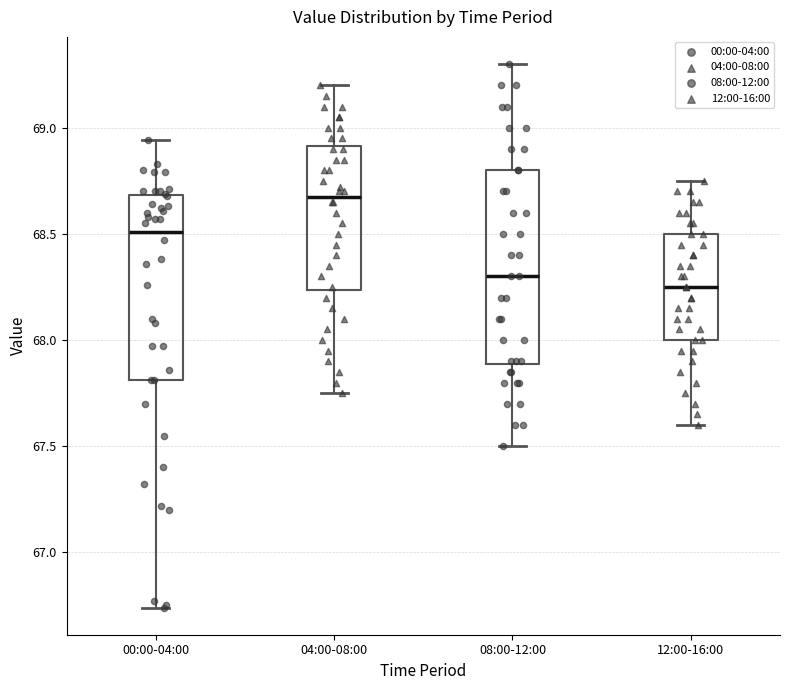

Reading left to right, read every box against the y-axis: the position of its median line, the range the box covers, and the ends of its whiskers. The values are not printed on the chart, so give them approximately, as read against the axis.

00:00-04:00: median 68.50, box 67.80 to 68.70, whiskers 66.75 to 68.95
04:00-08:00: median 68.70, box 68.25 to 68.90, whiskers 67.75 to 69.20
08:00-12:00: median 68.30, box 67.90 to 68.80, whiskers 67.50 to 69.30
12:00-16:00: median 68.25, box 68.00 to 68.50, whiskers 67.60 to 68.75